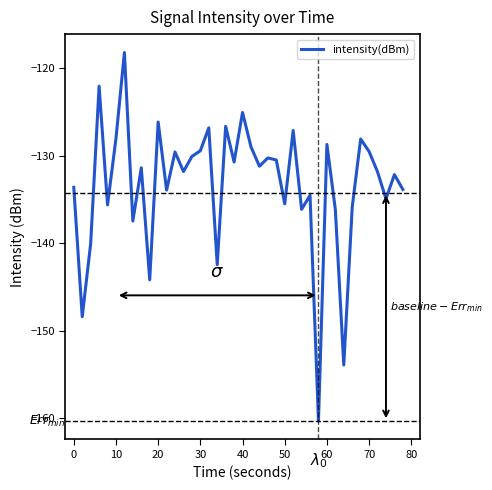

What is the maximum value shown in the chart?

-118.2